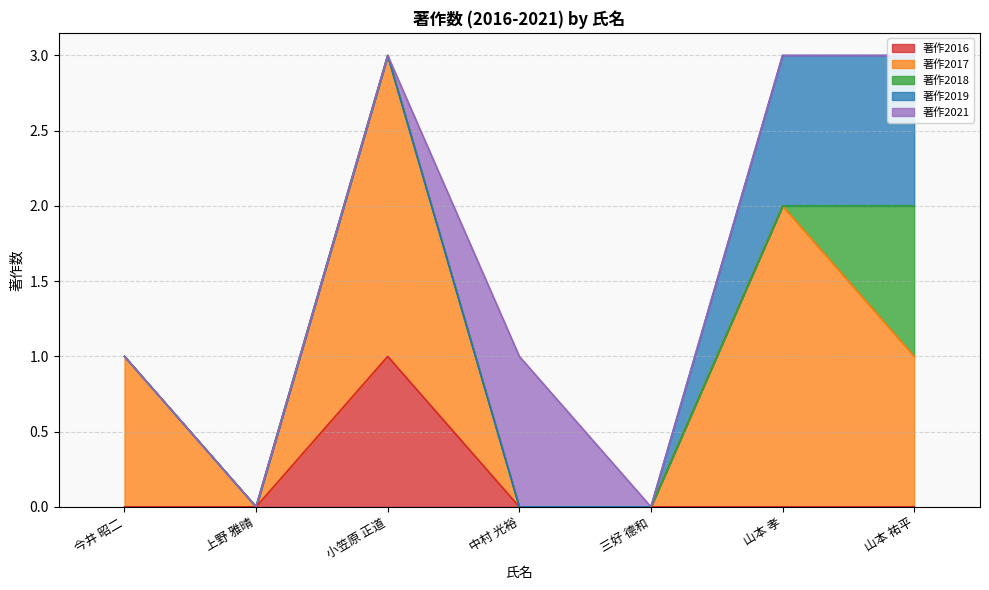

In 著作2017, how many points are higher than both neighbors (excluding endpoints)?

2